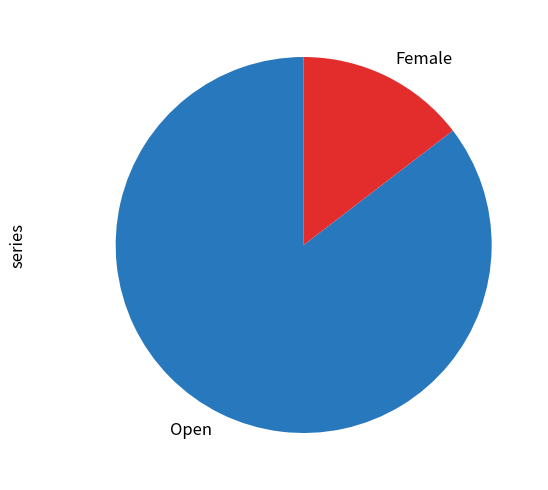

Is there any slice that represents more than half of the pie?

Yes